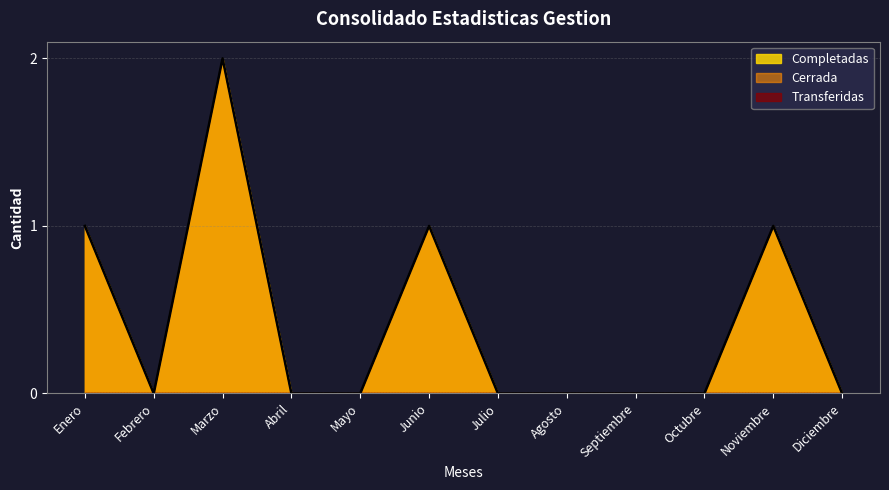

True or false: Cerrada has a value of 1 at Junio.

True